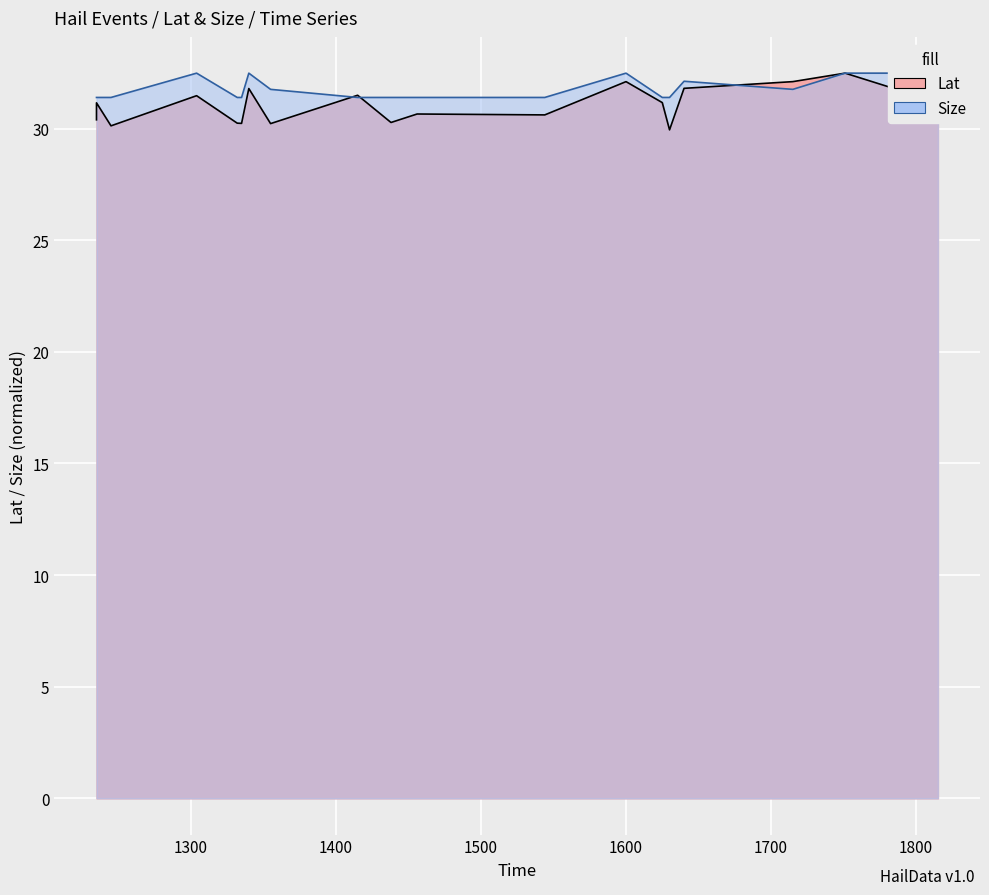

What are all the series names shown in the legend?

Lat, Size